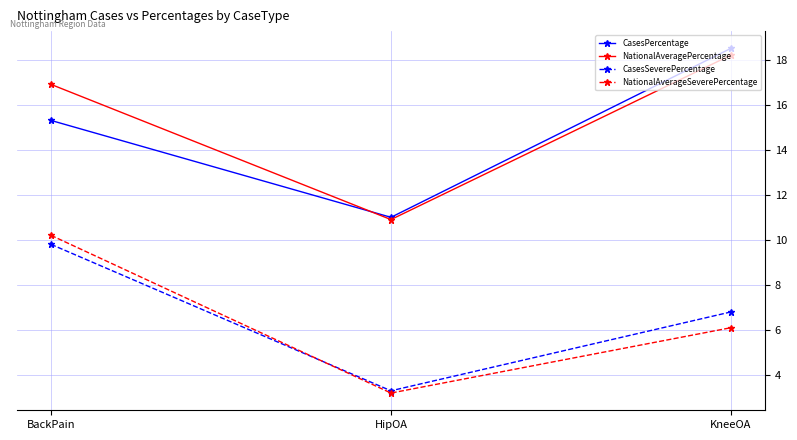

What is the sum of the CasesPercentage values at HipOA and BackPain?

26.3